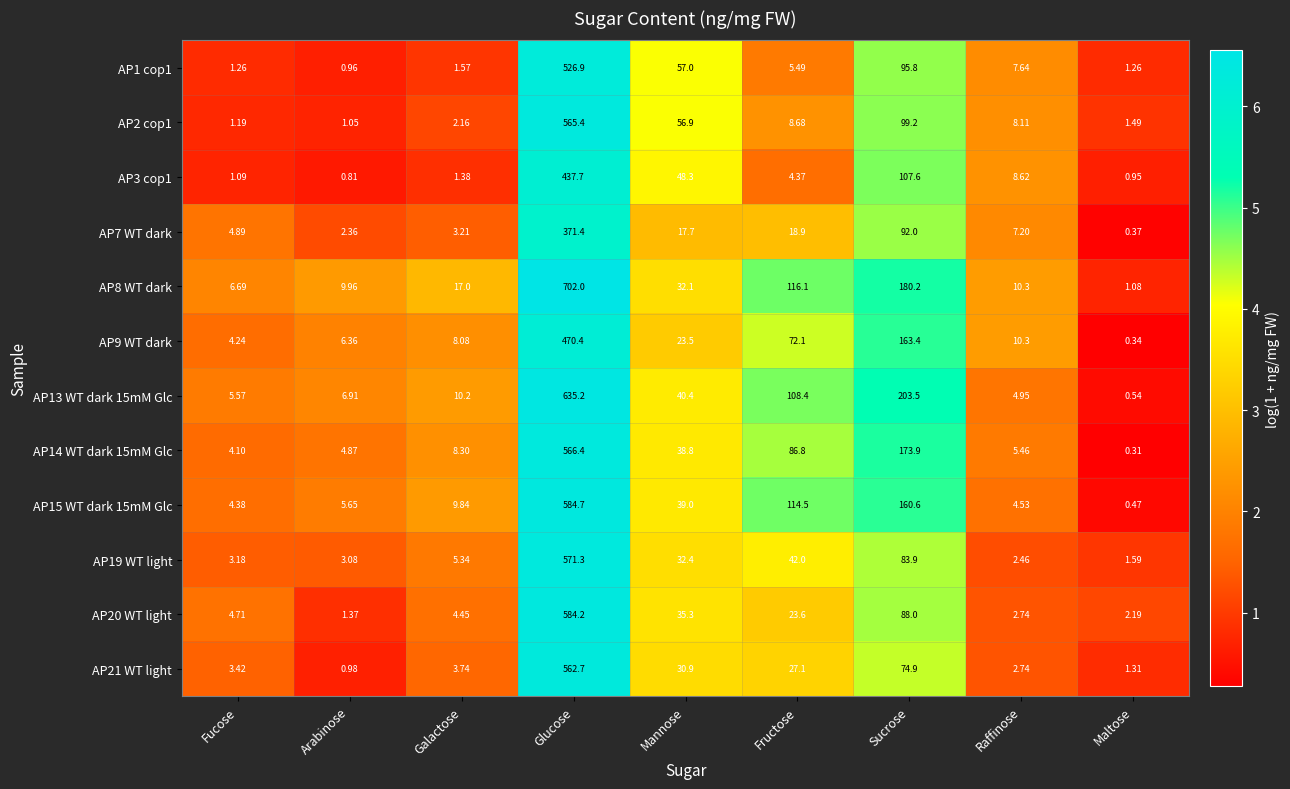

At Galactose, list the series in order from smallest to largest.

AP3 cop1, AP1 cop1, AP2 cop1, AP7 WT dark, AP21 WT light, AP20 WT light, AP19 WT light, AP9 WT dark, AP14 WT dark 15mM Glc, AP15 WT dark 15mM Glc, AP13 WT dark 15mM Glc, AP8 WT dark